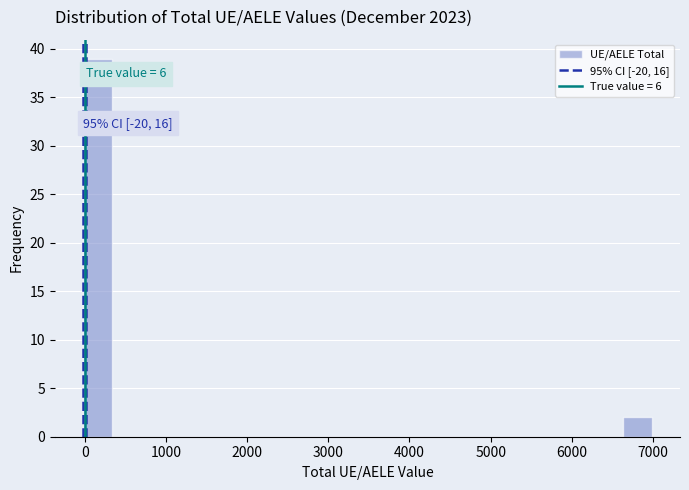

Read against the x-axis, roughly where is the centre of the tallest bar?

200